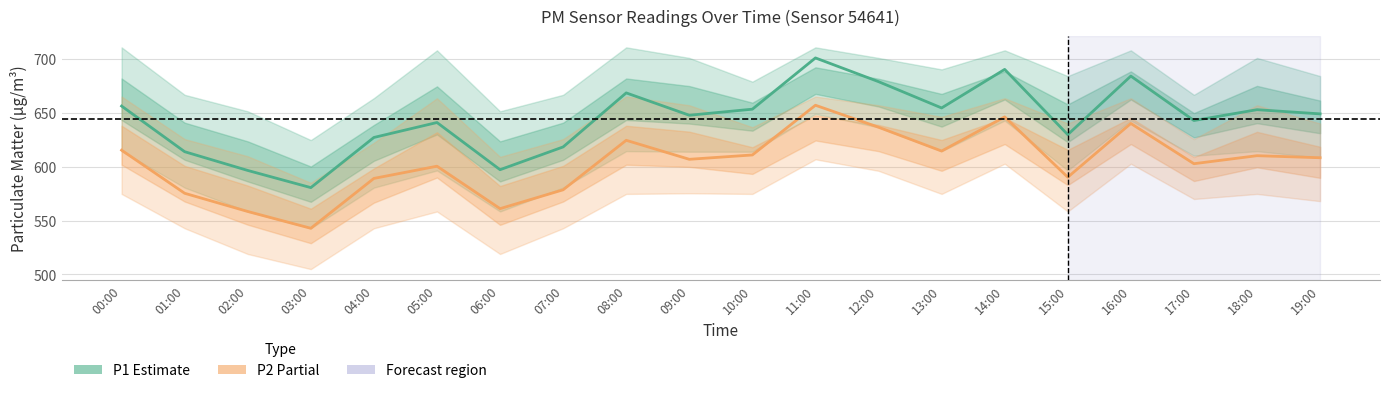

The P2 (Partial) series shows 610.1 at 18:00. True or false?

True